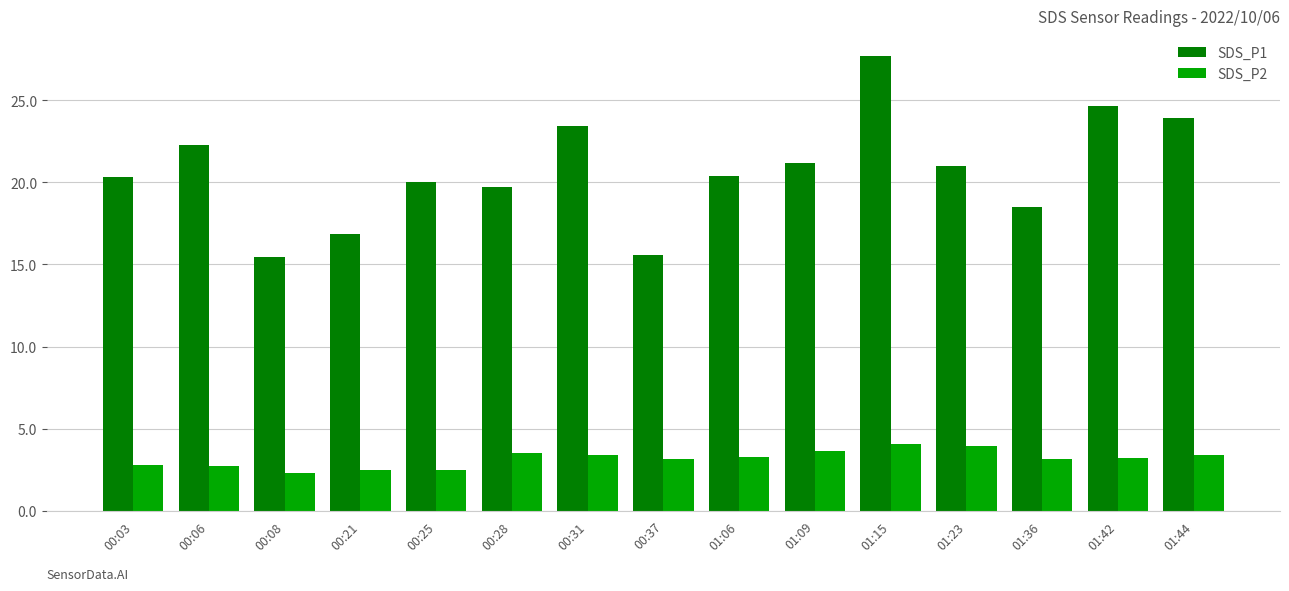

How many distinct data groups are displayed?

2